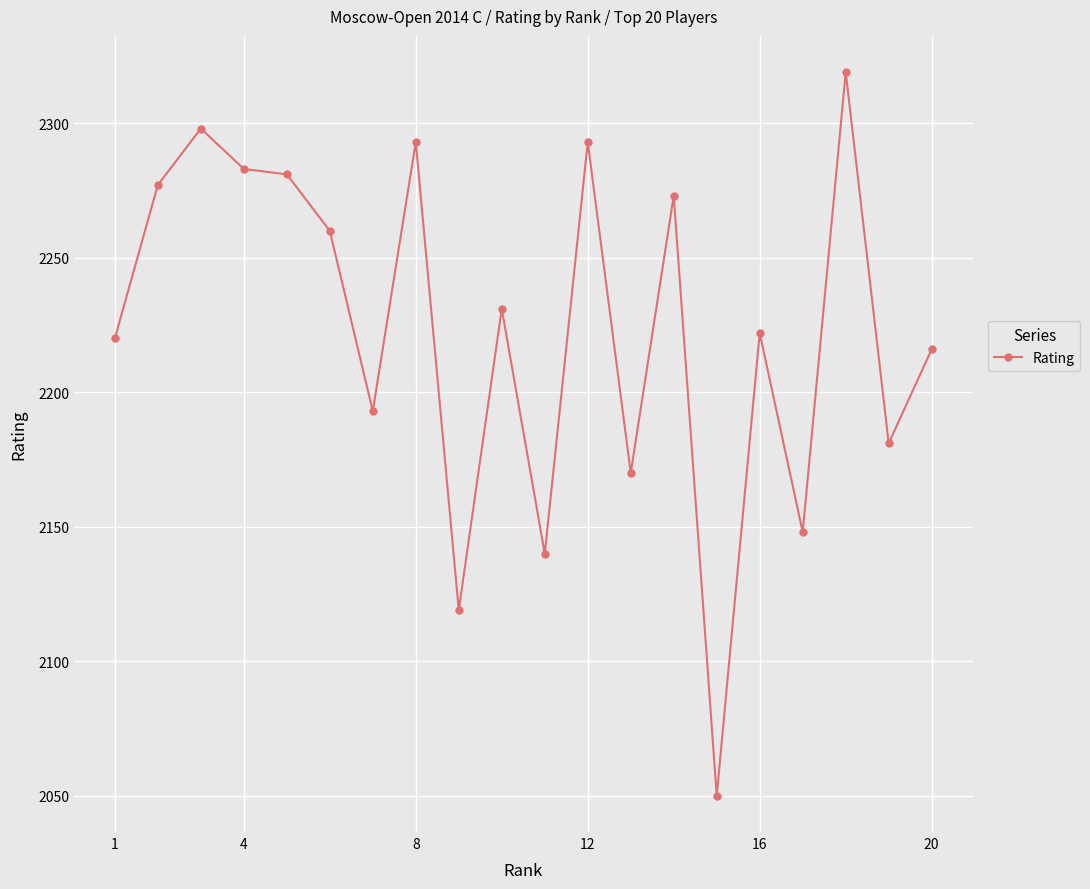

Reading right to left, list all the values displayed in this chart.

2216	2181	2319	2148	2222	2050	2273	2170	2293	2140	2231	2119	2293	2193	2260	2281	2283	2298	2277	2220